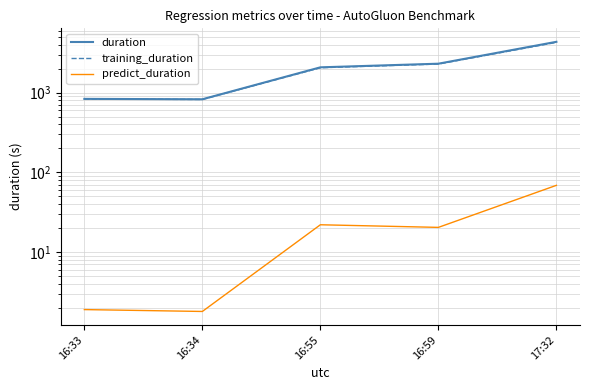

Reading right to left, list all the values displayed in this chart.

duration: 17:32=4332.1	16:59=2302.8	16:55=2073.5	16:34=824.3	16:33=834.0
training_duration: 17:32=4260.7	16:59=2280.0	16:55=2049.0	16:34=820.1	16:33=829.7
predict_duration: 17:32=68.7	16:59=20.4	16:55=22.0	16:34=1.8	16:33=1.9